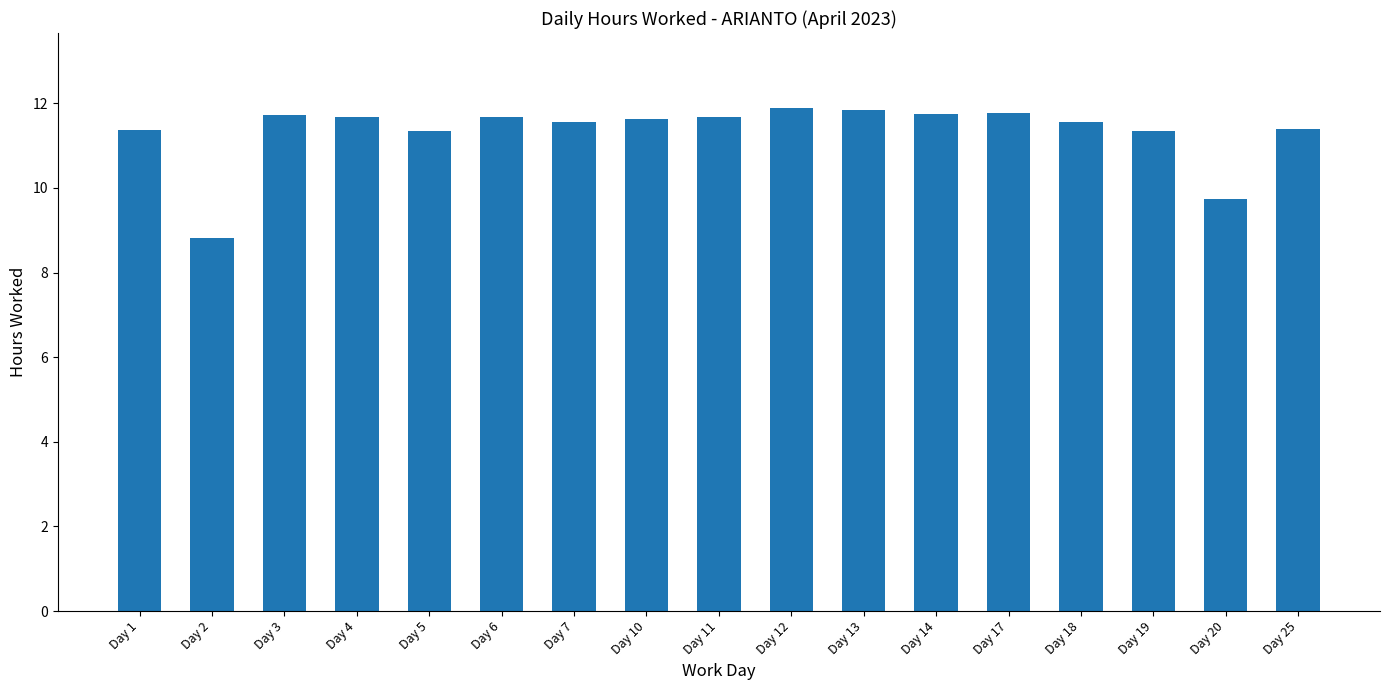

What is the sum of the values at Day 14 and Day 19?

23.1